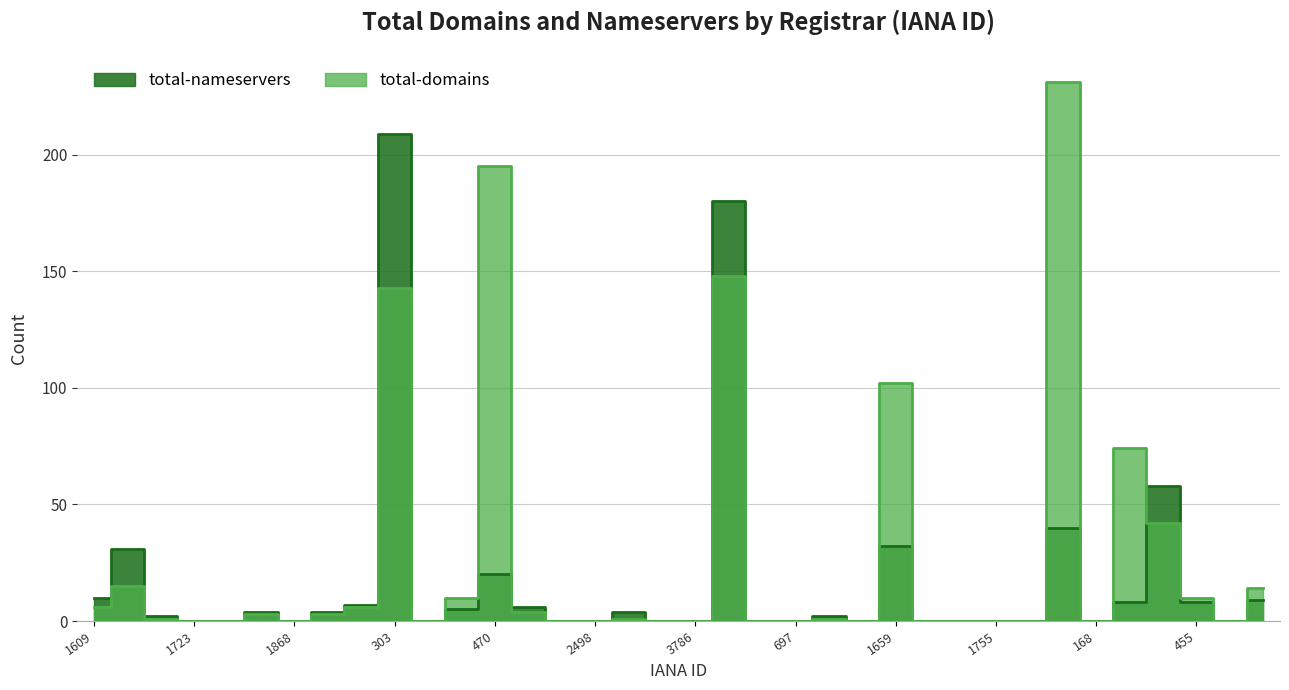

How many positive values does the total-nameservers series have?

19